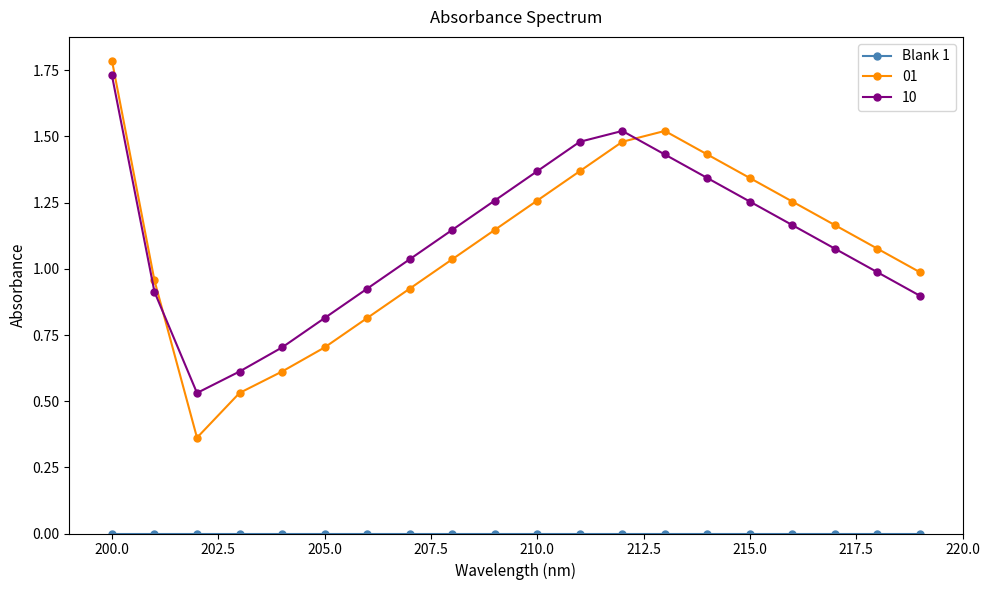

What is the greatest value displayed?

1.8